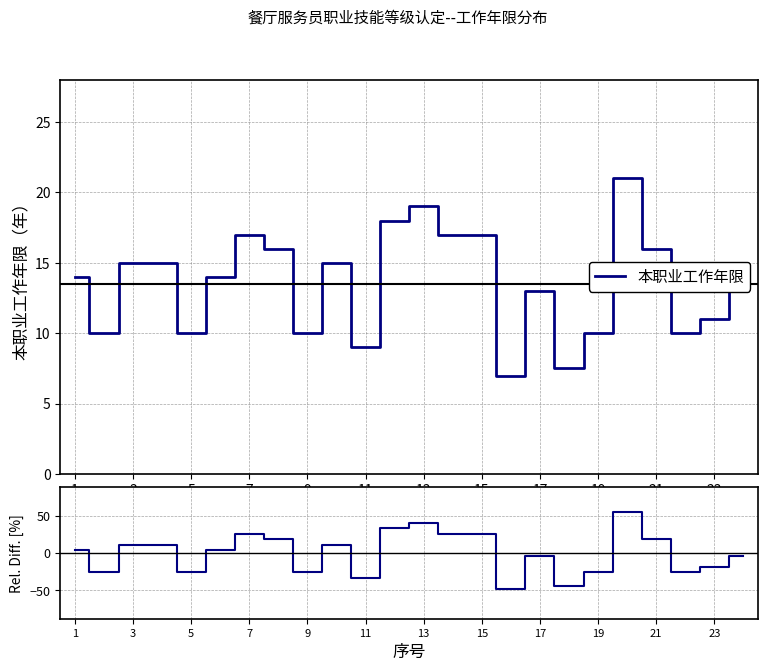

List the series in order of their overall mean, lowest first.

Rel. Diff., 本职业工作年限